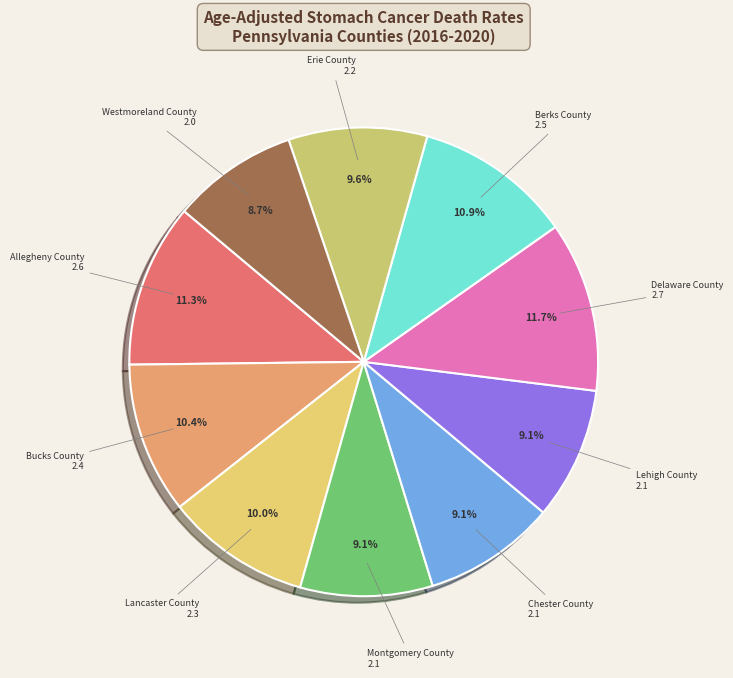

Which slice is the smallest?

Westmoreland County